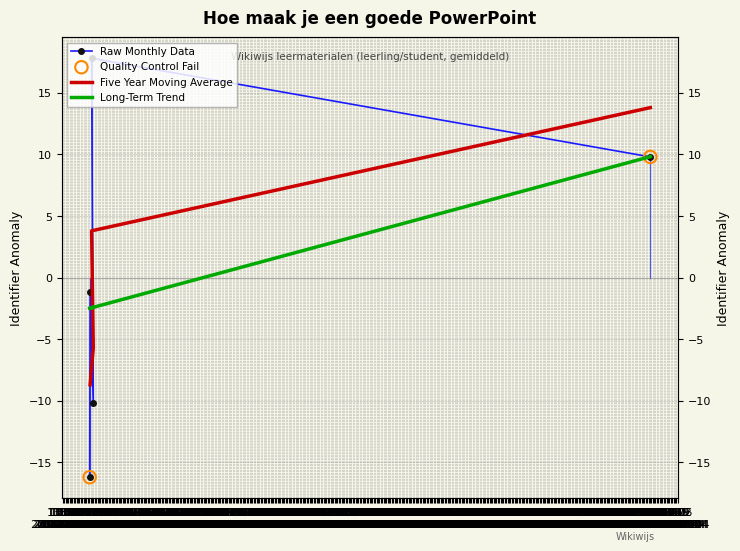

What is the change in value from 2022-04-03 14:07:46 to 2022-04-03 14:04:09?

+28.0